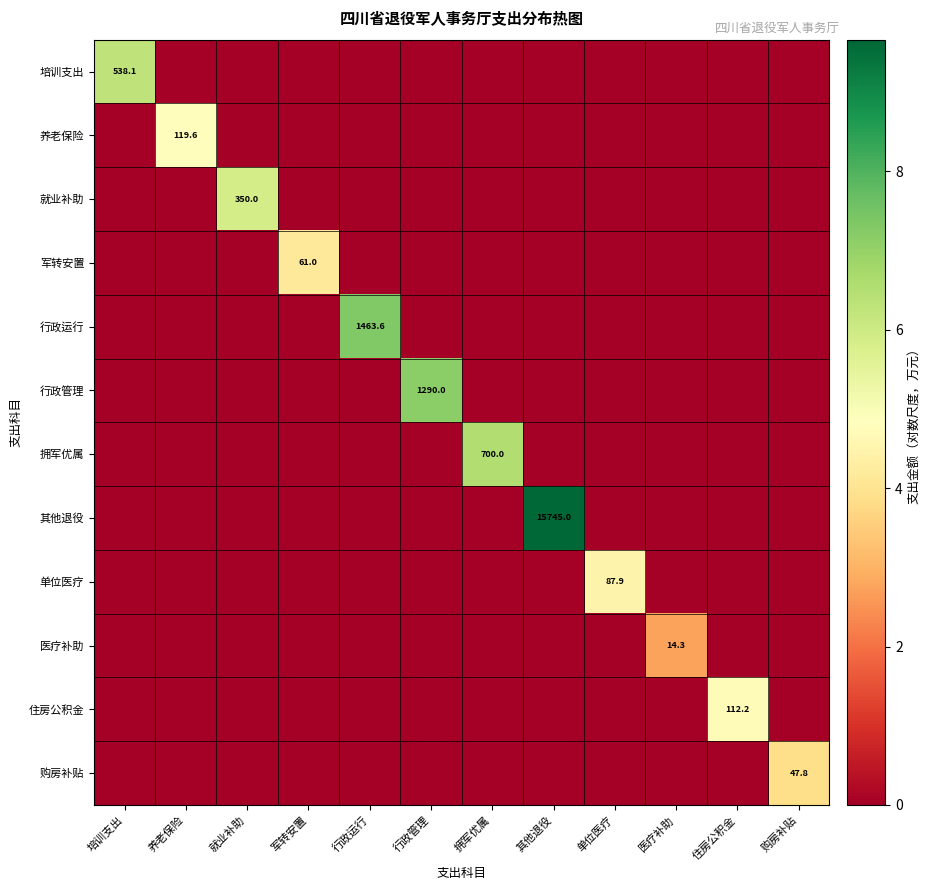

The value of 养老保险 at 养老保险 is 4.8. True or false?

True